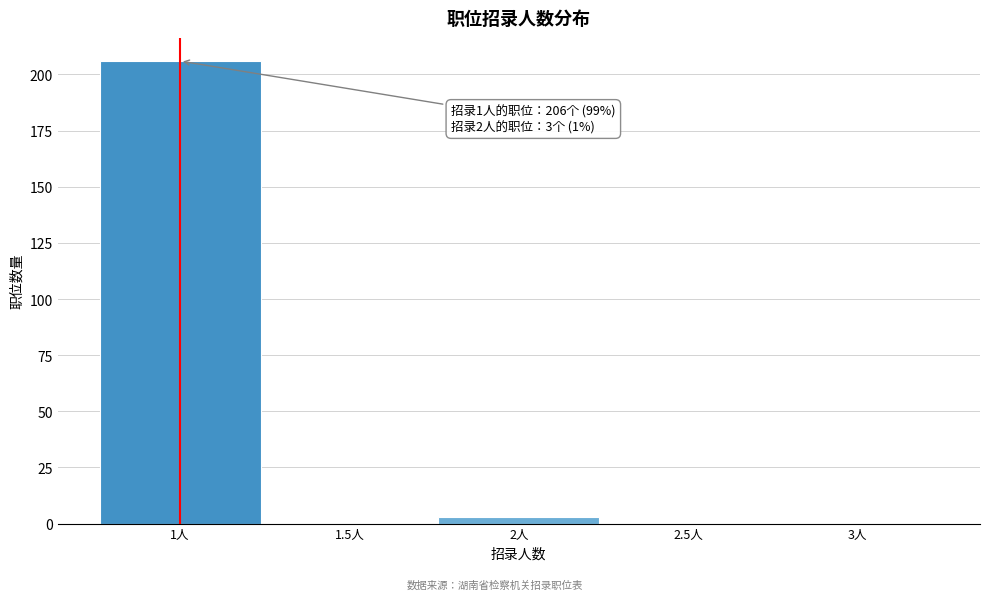

Over which range of the x-axis is the bar tallest?

0.75 to 1.25